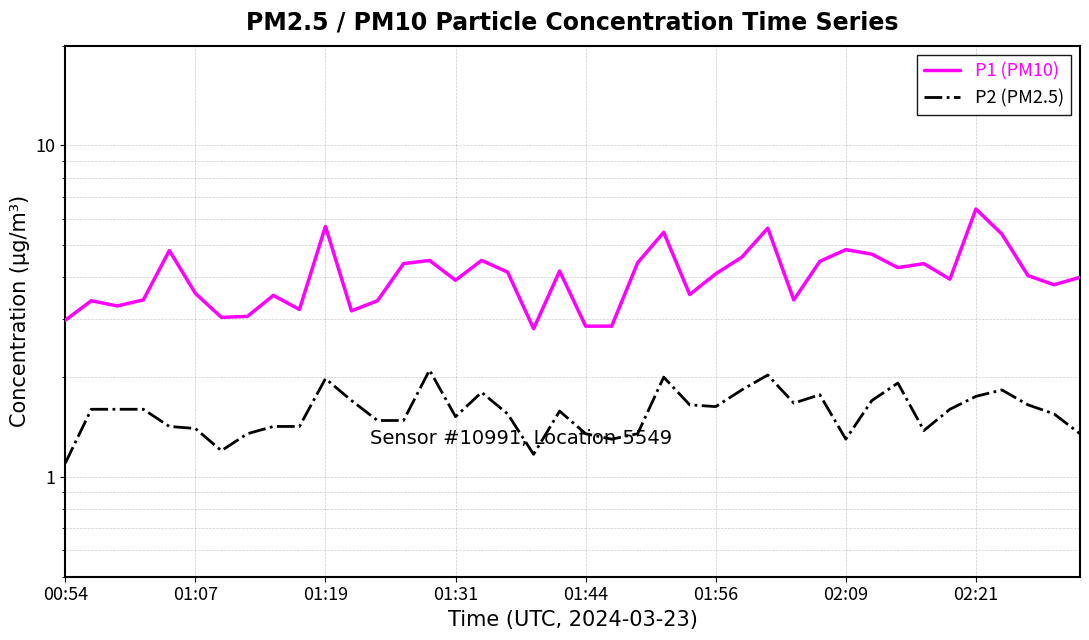

Is the value of P1 (PM10) at 9 greater than the value of P2 (PM2.5) at 17?

Yes